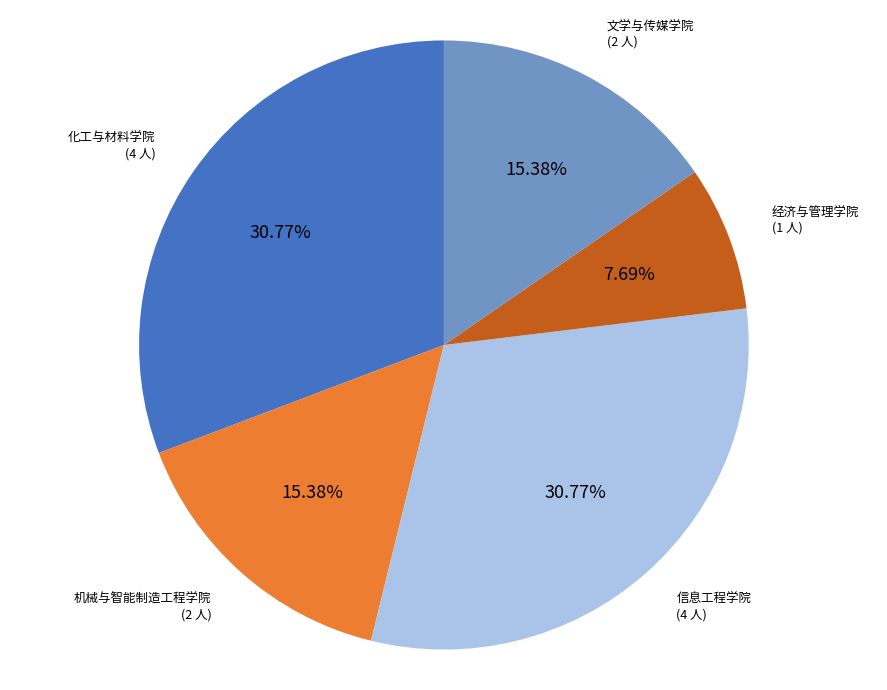

How many segments does this pie chart have?

5